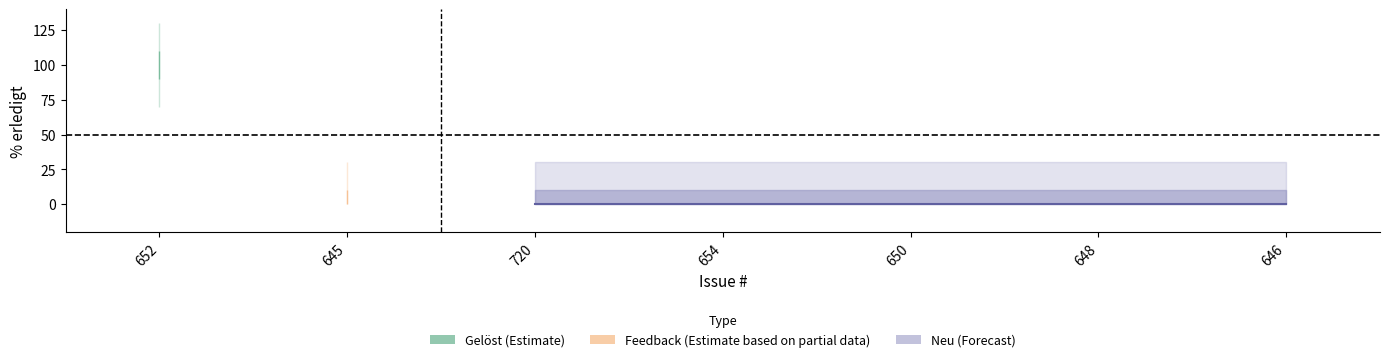

Where is the data nearest to the value 50?

652